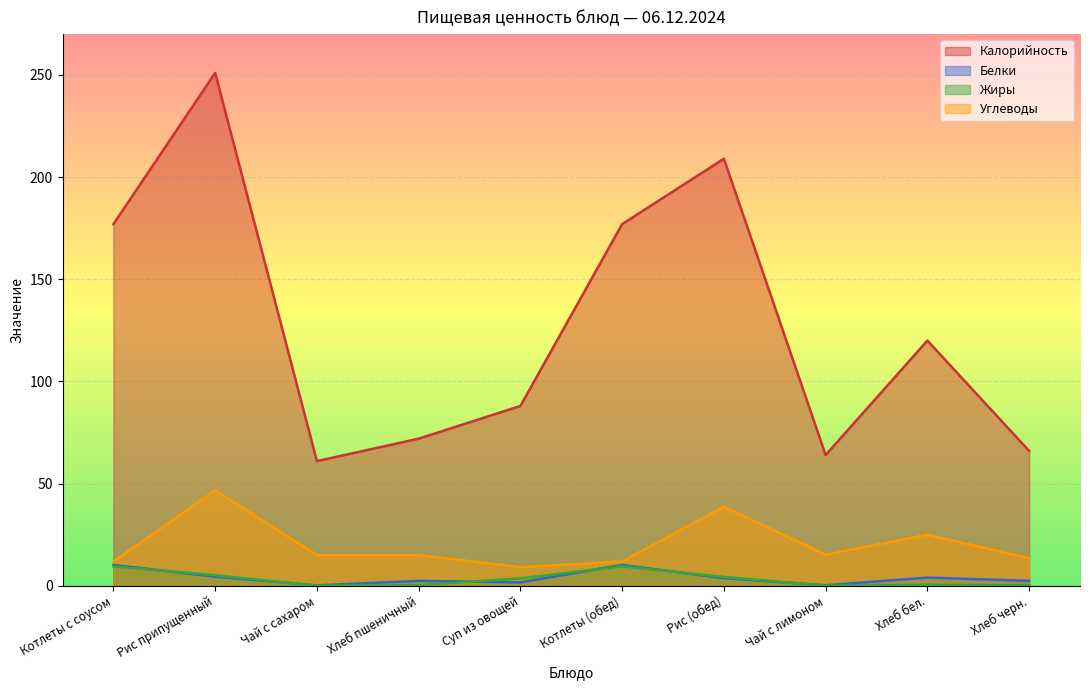

What is the difference between the maximum and minimum values in the Калорийность series?

190.0